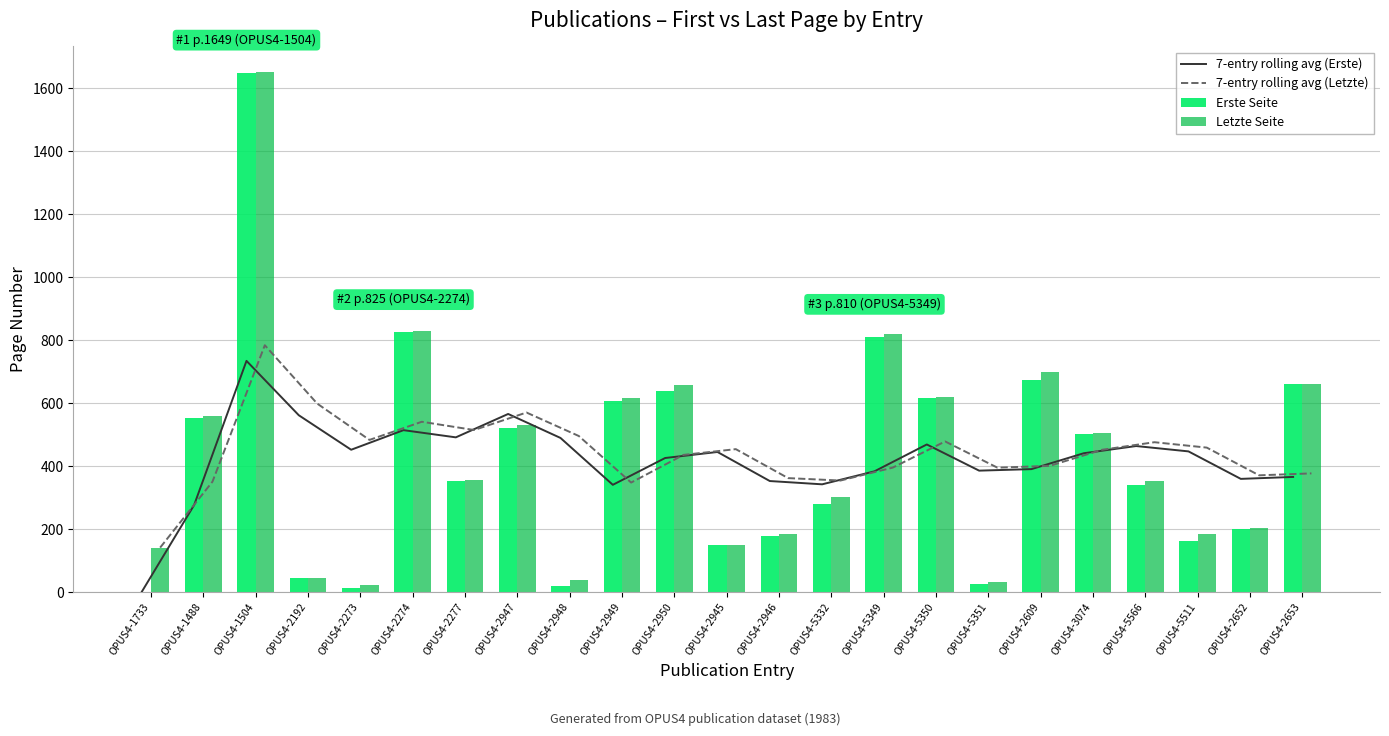

Is the value of Letzte Seite at OPUS4-2945 greater than the value of Erste Seite at OPUS4-2949?

No